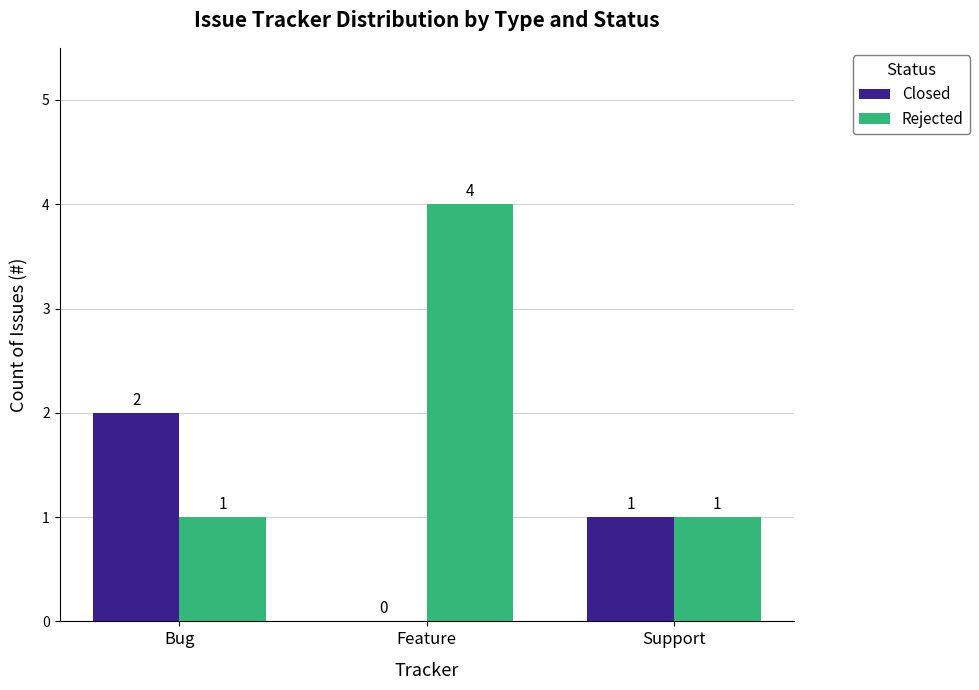

Count the Rejected values in the range 1 to 4.

3